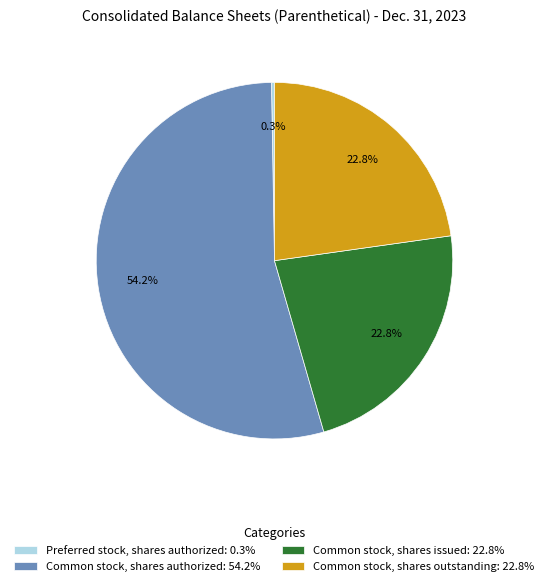

Do Common stock, shares authorized: 54.2% and Common stock, shares issued: 22.8% together represent more than half of the pie?

Yes